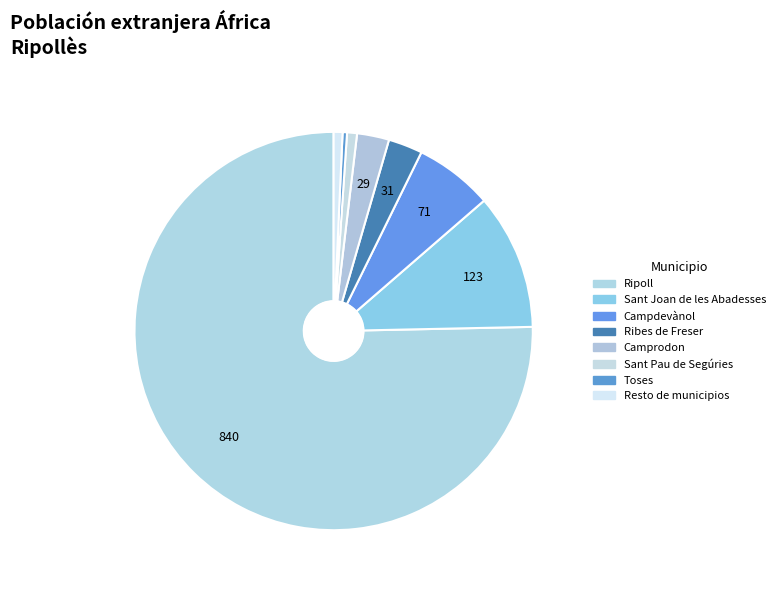

To the nearest percent, what is the difference between the Sant Pau de Segúries and Campdevànol slice percentages?

6%